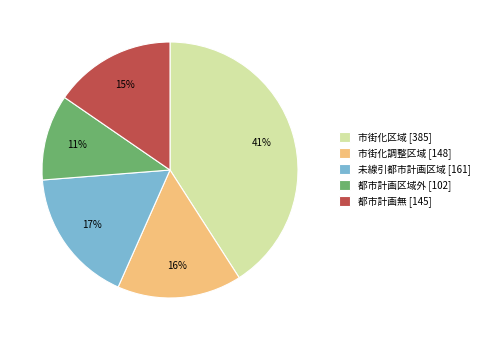

What is the largest slice in the pie chart?

市街化区域